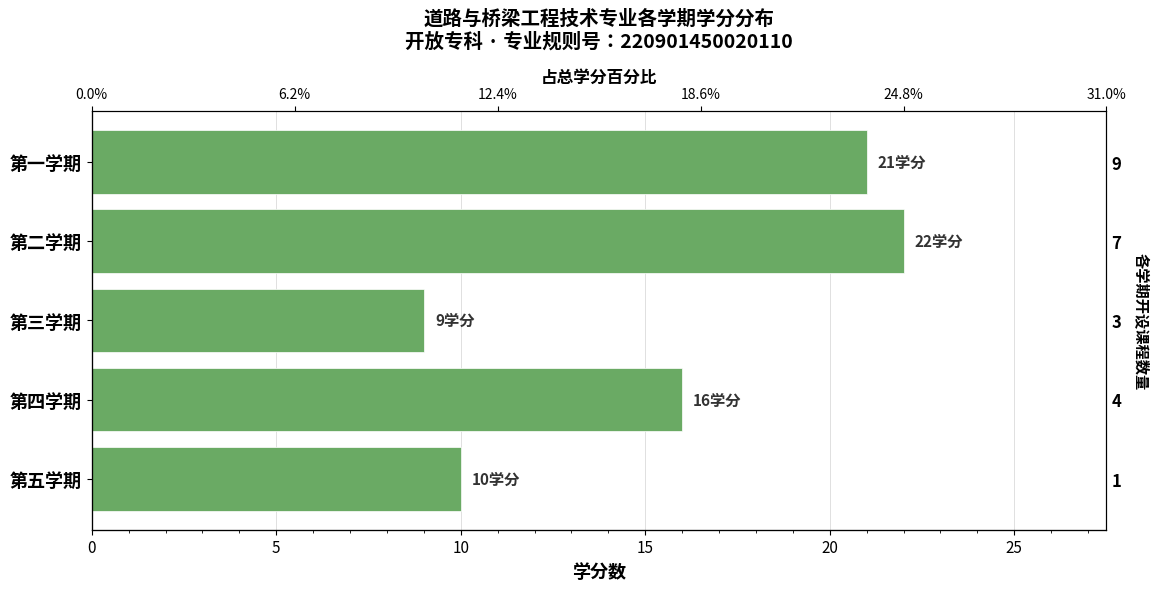

What position from the left is 第五学期?

5